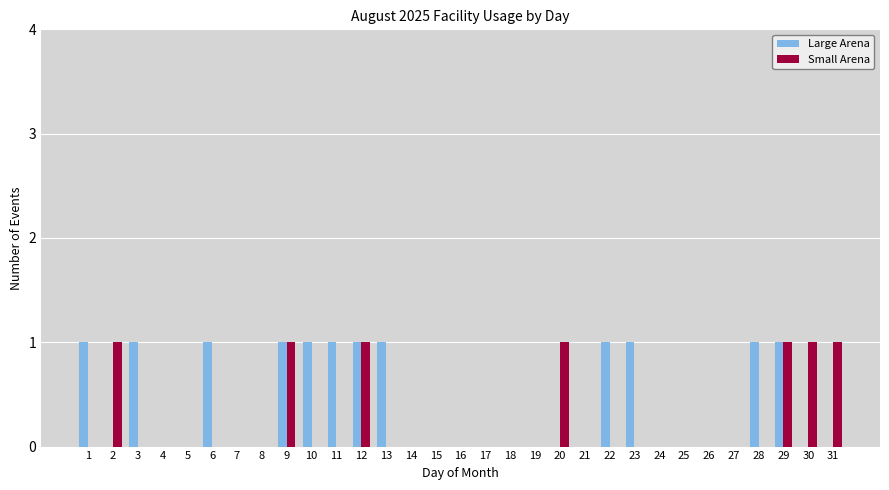

True or false: Small Arena has a value of 1 at 23.

False